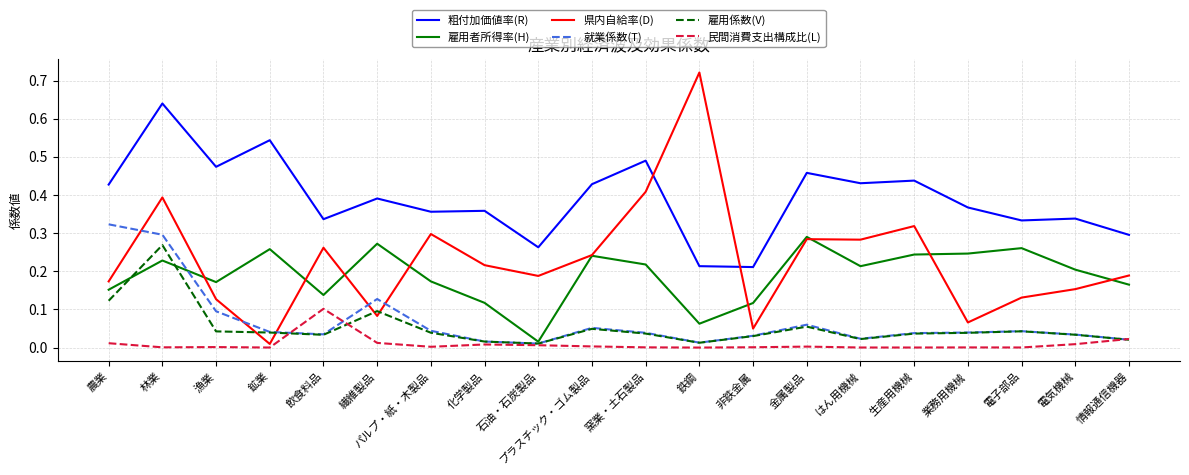

True or false: 粗付加価値率(R) and 民間消費支出構成比(L) intersect in this chart.

False